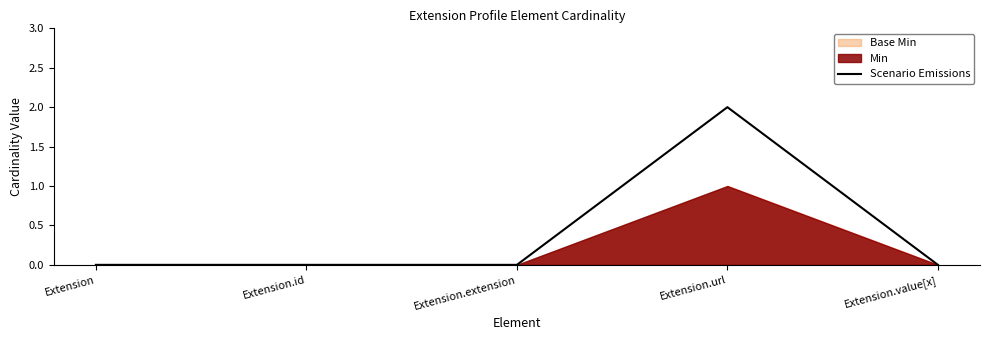

How many lines are shown in the chart?

1